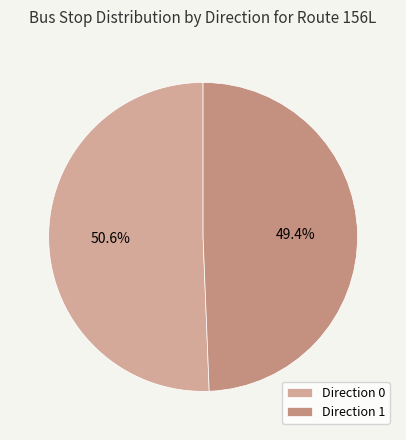

How many slices are in this pie chart?

2